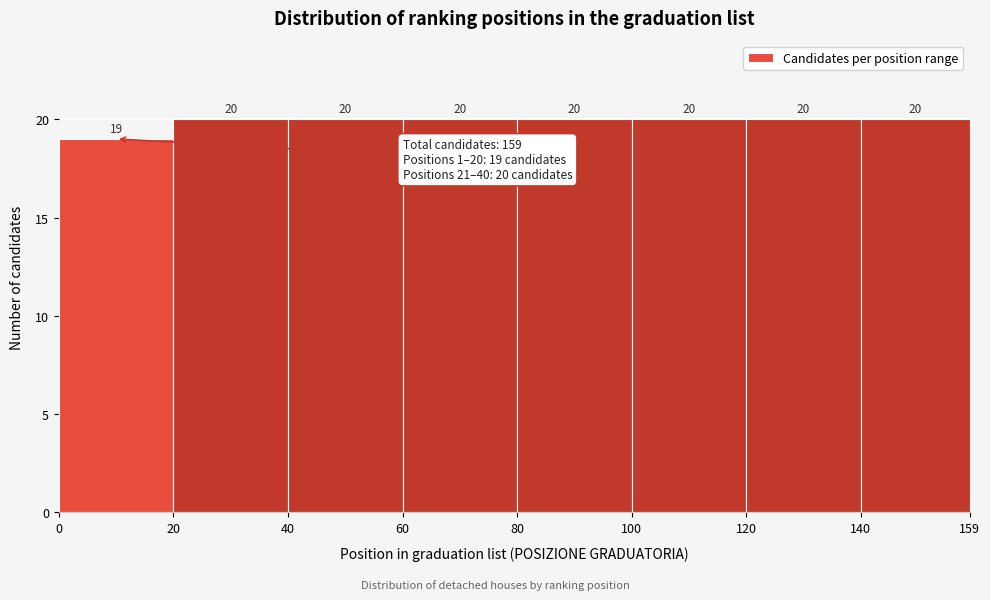

What is the height of the bar covering 120 to 140 on the x-axis?

20